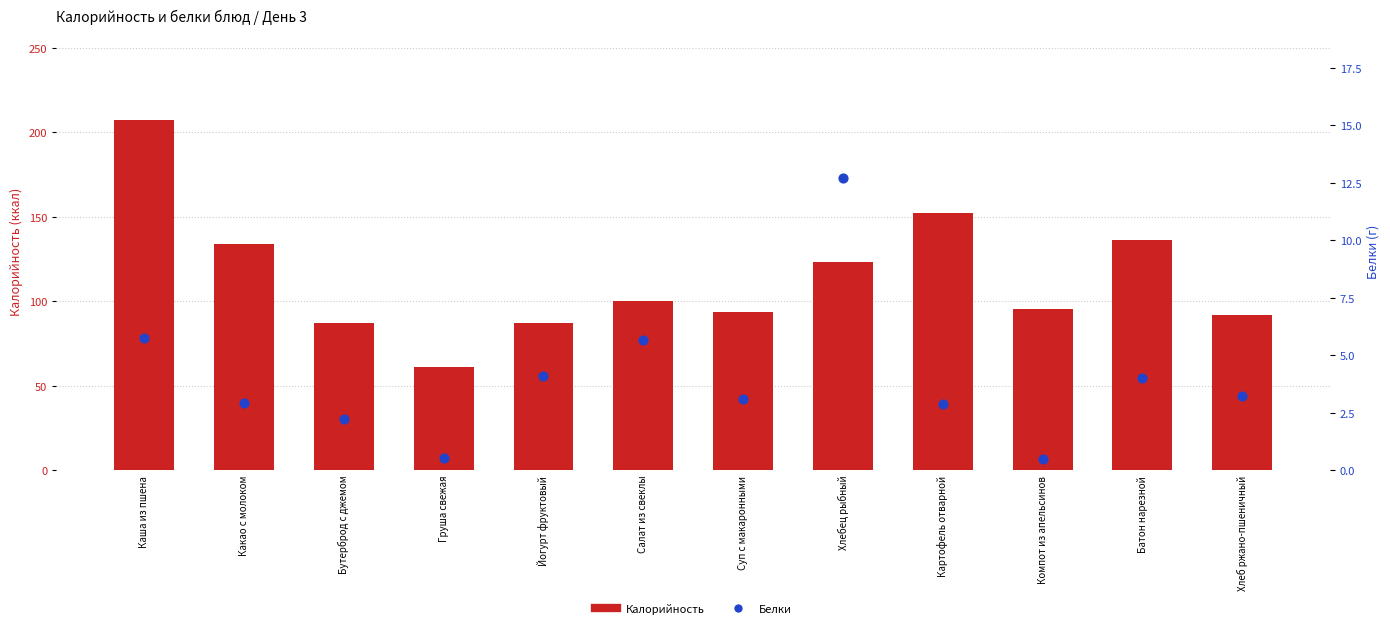

Is the value of Белки at Какао с молоком greater than the value of Калорийность at Хлебец рыбный?

No